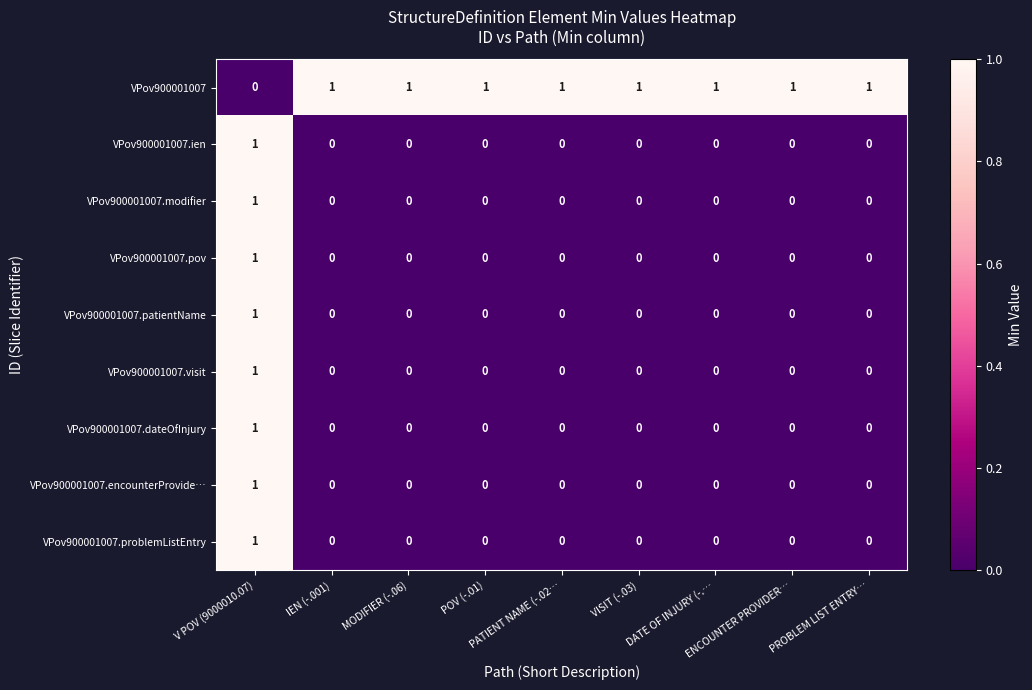

At how many categories does at least one series exceed 0?

9